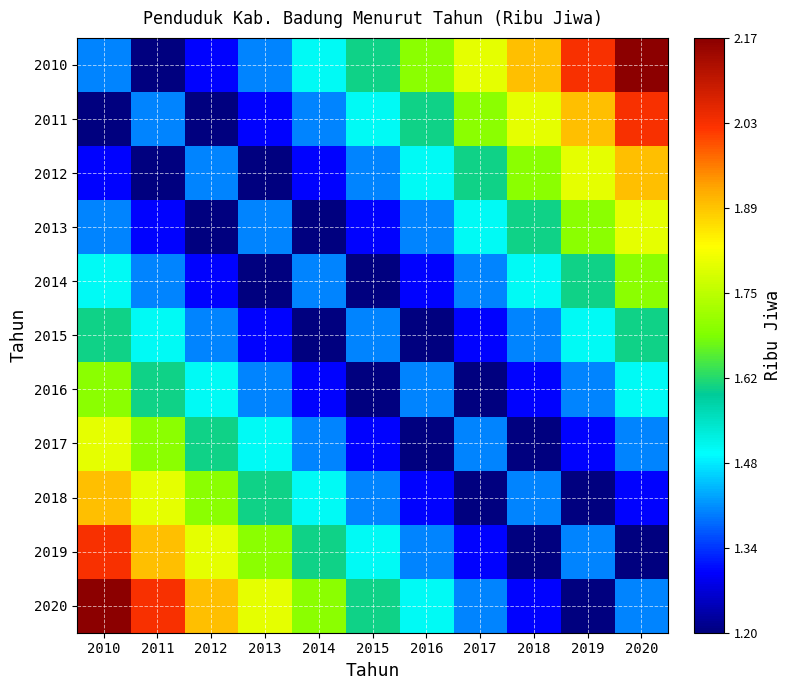

Which series has the largest total across all categories?

2010